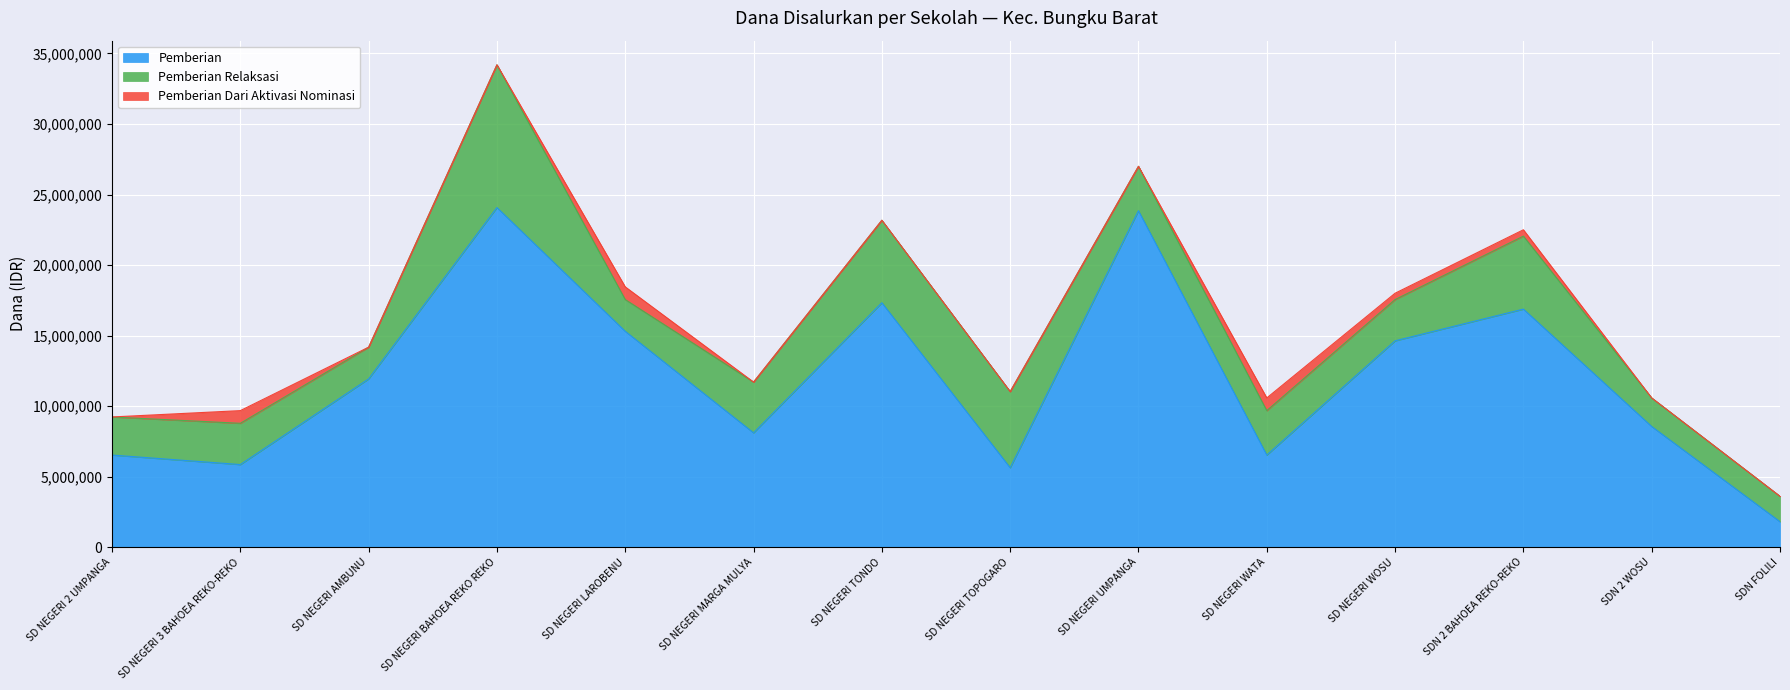

What is the minimum value for Pemberian?

1800000